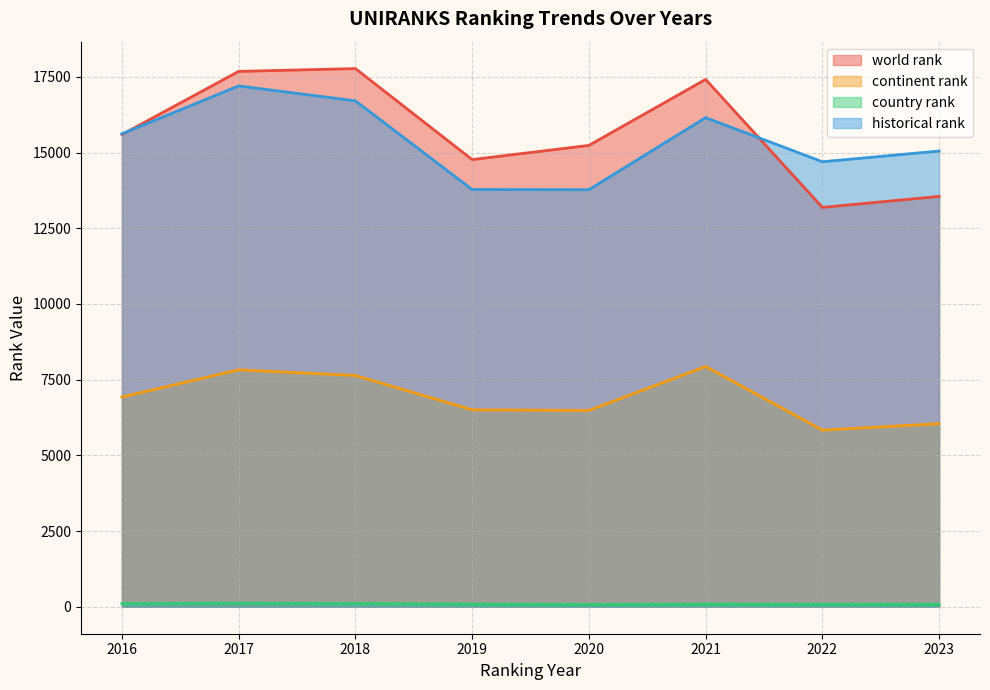

Reading left to right, what are all the values shown in this chart?

world rank: 15592.0	17679.0	17772.0	14767.0	15235.0	17414.0	13188.0	13552.0
continent rank: 6928.0	7825.0	7637.0	6505.0	6484.0	7935.0	5834.0	6047.0
country rank: 109.0	119.0	109.0	88.0	77.0	88.0	84.0	84.0
historical rank: 15617.0	17199.0	16707.5	13779.0	13773.0	16152.0	14695.5	15049.0